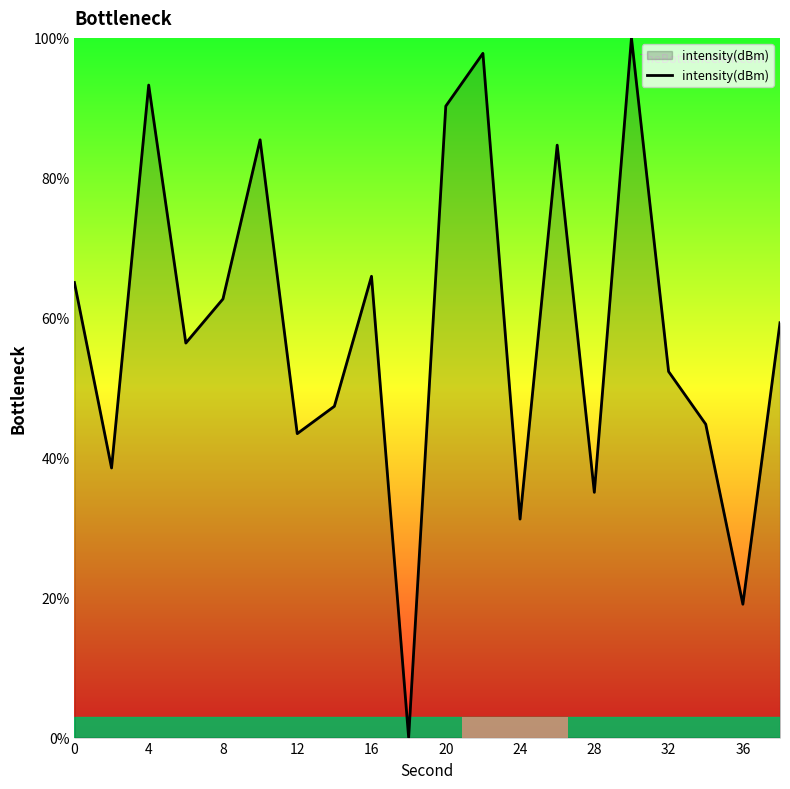

Reading left to right, list all the values displayed in this chart.

65.0	38.5	93.3	56.4	62.7	85.4	43.4	47.3	65.9	0.0	90.2	97.8	31.2	84.7	35.1	100.0	52.3	44.8	19.1	59.3